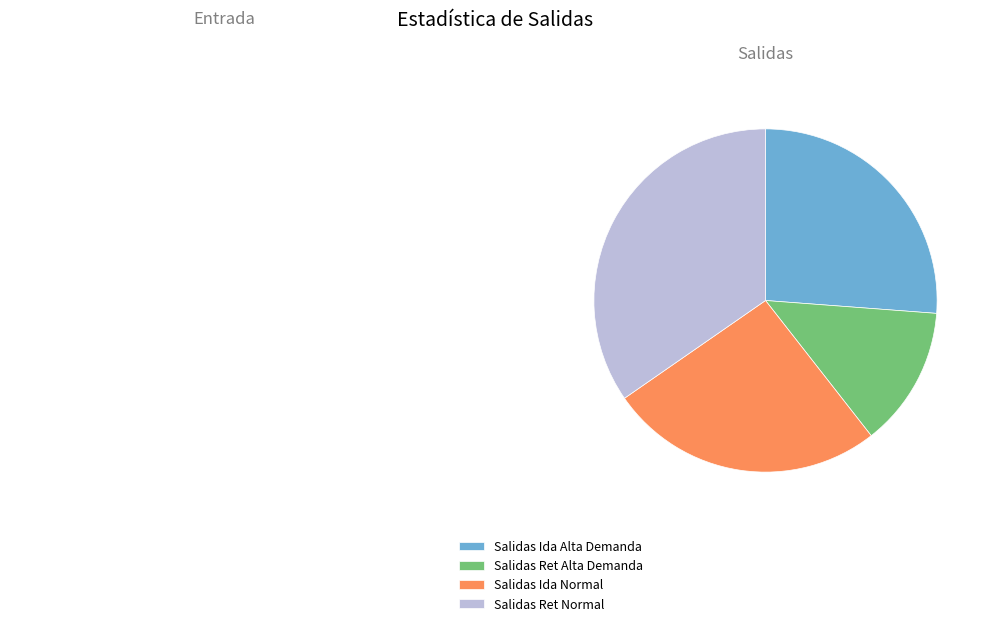

Approximately how many times larger is the value at Salidas Ret Alta Demanda compared to Salidas Ida Normal?

0.5